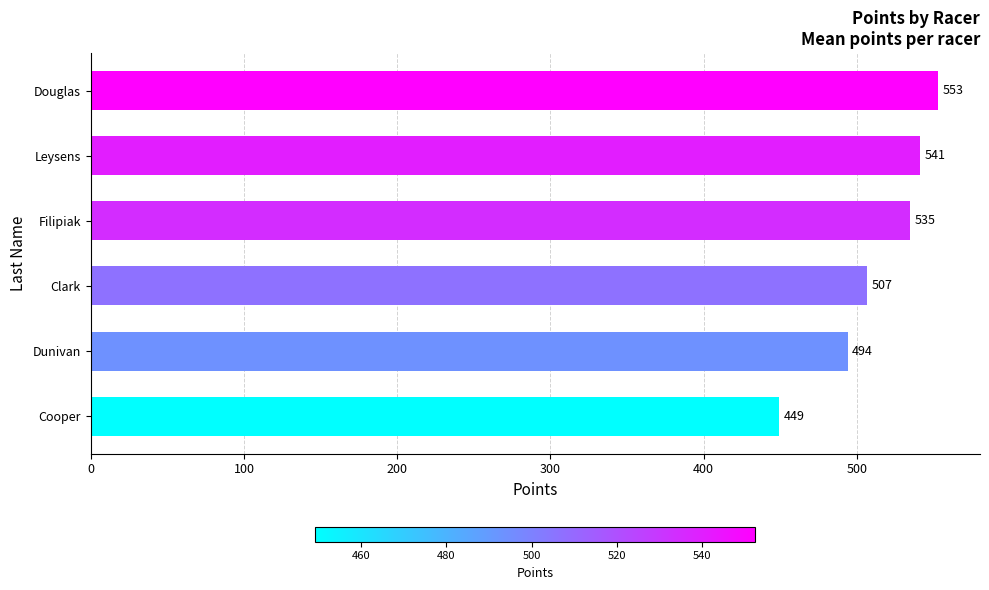

What is the difference between the maximum and minimum values?

103.4